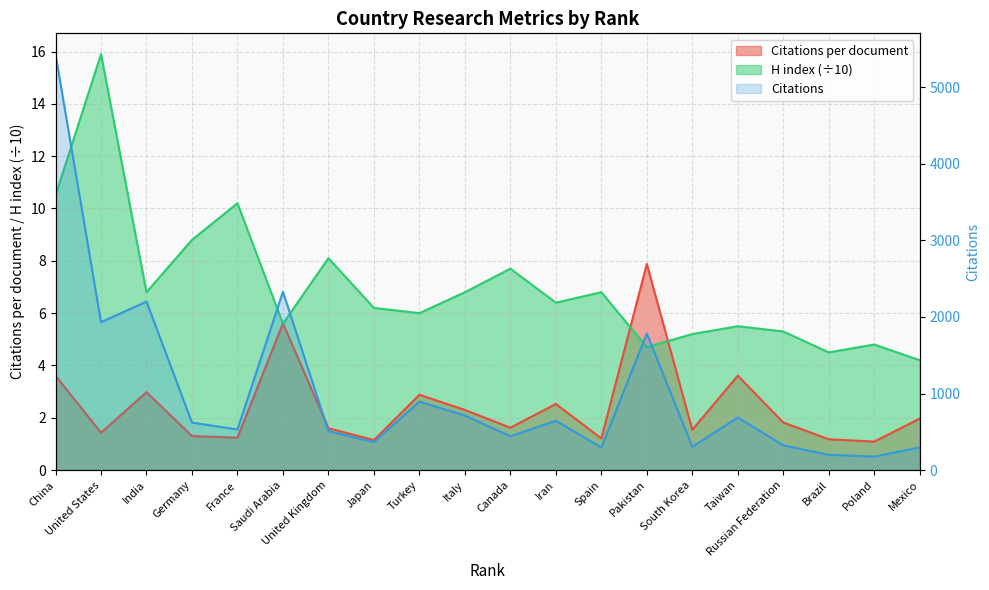

Where do Citations per document and H index first cross each other?

France and Saudi Arabia